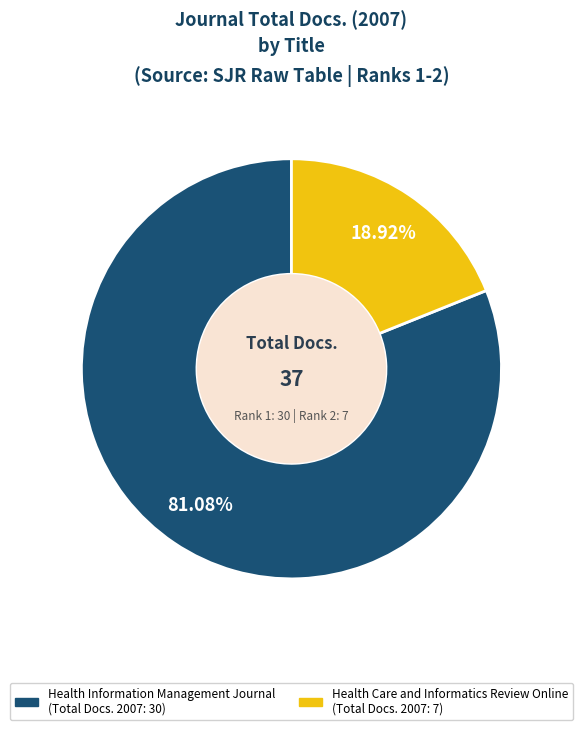

Rank the categories by value from highest to lowest.

Health Information Management Journal, Health Care and Informatics Review Online